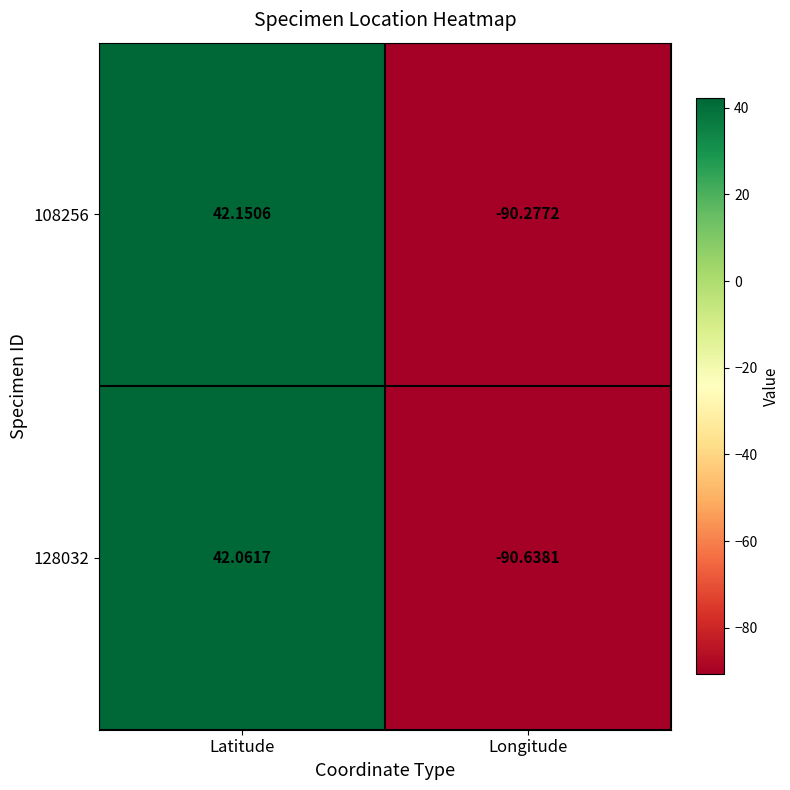

At which label is 108256 closest to -24?

Latitude